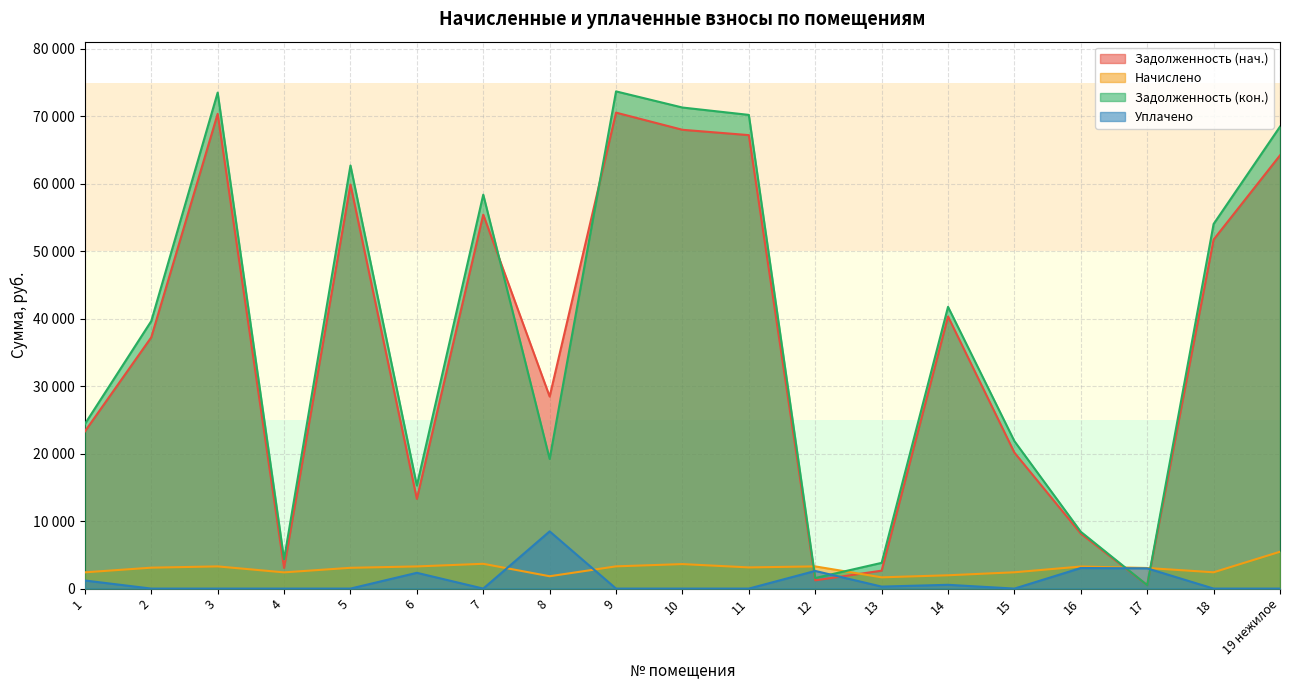

What is the difference between the maximum and minimum values in the zadolzhennost_after series?

73200.7